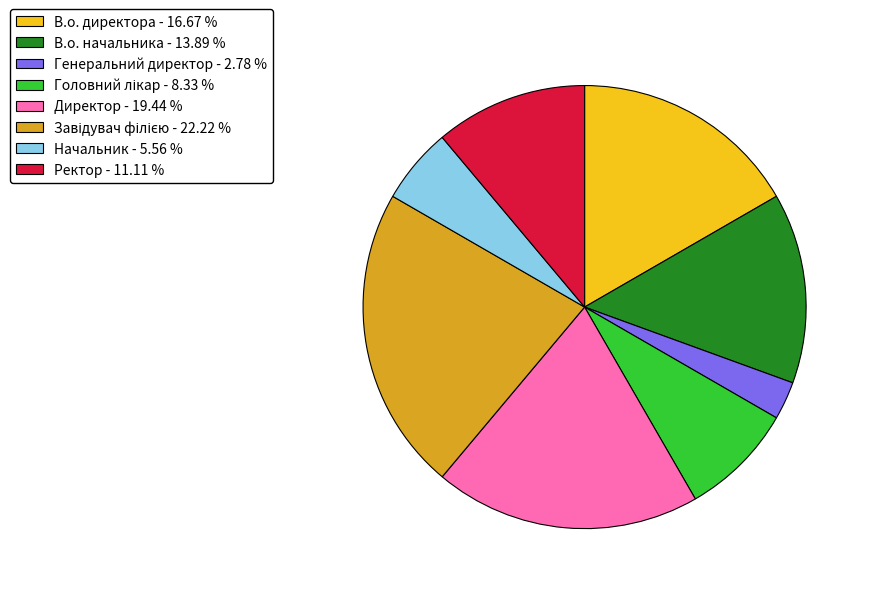

Is there any slice that represents more than half of the pie?

No